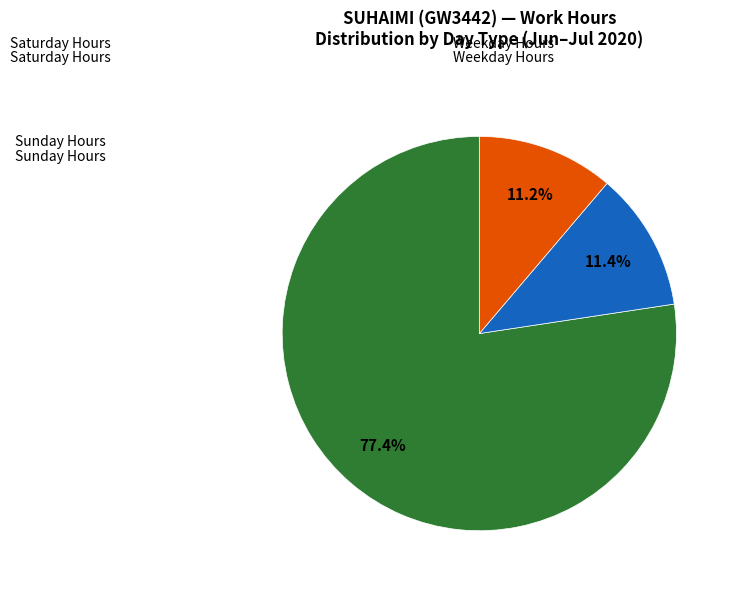

Count the number of slices in the pie.

3